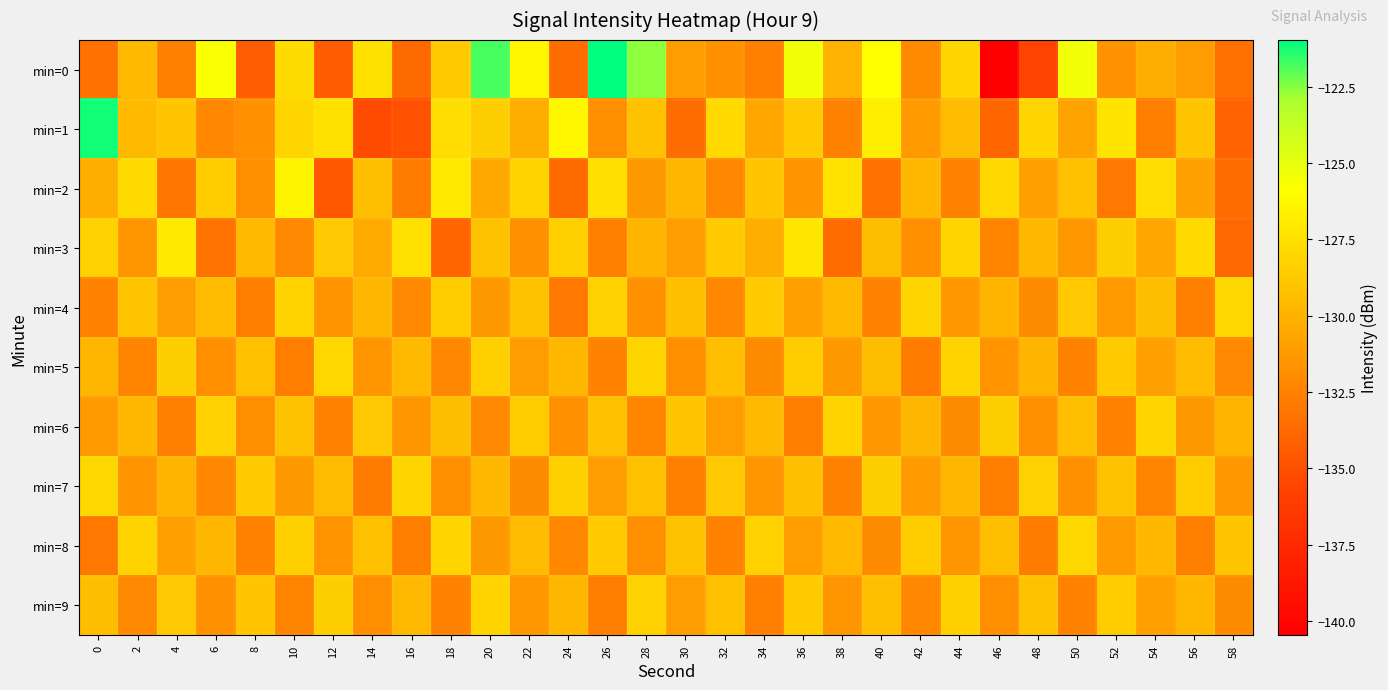

Which has a higher value, 18 or 38?

18